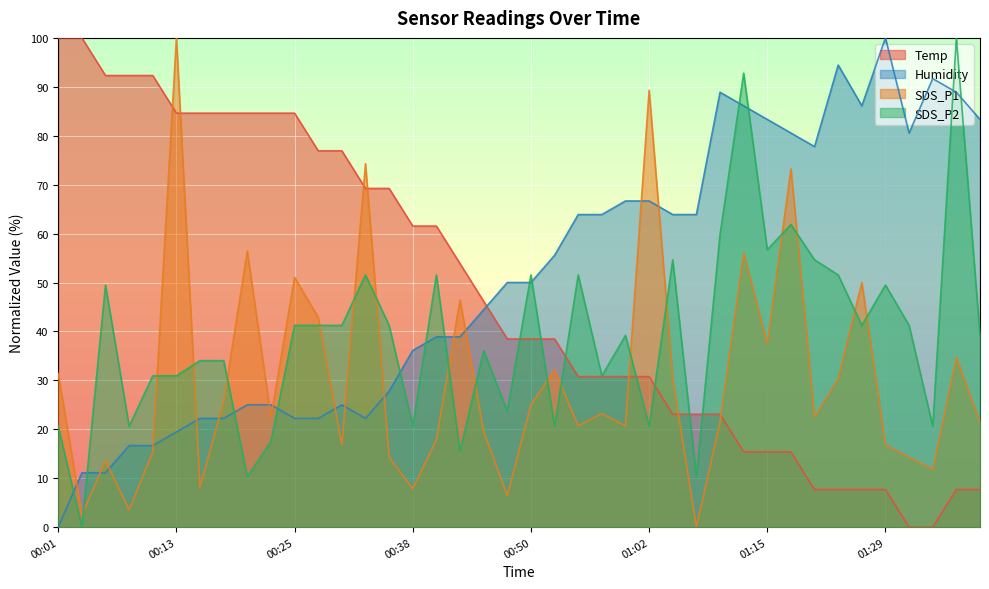

What position from the right is 01:02?

15